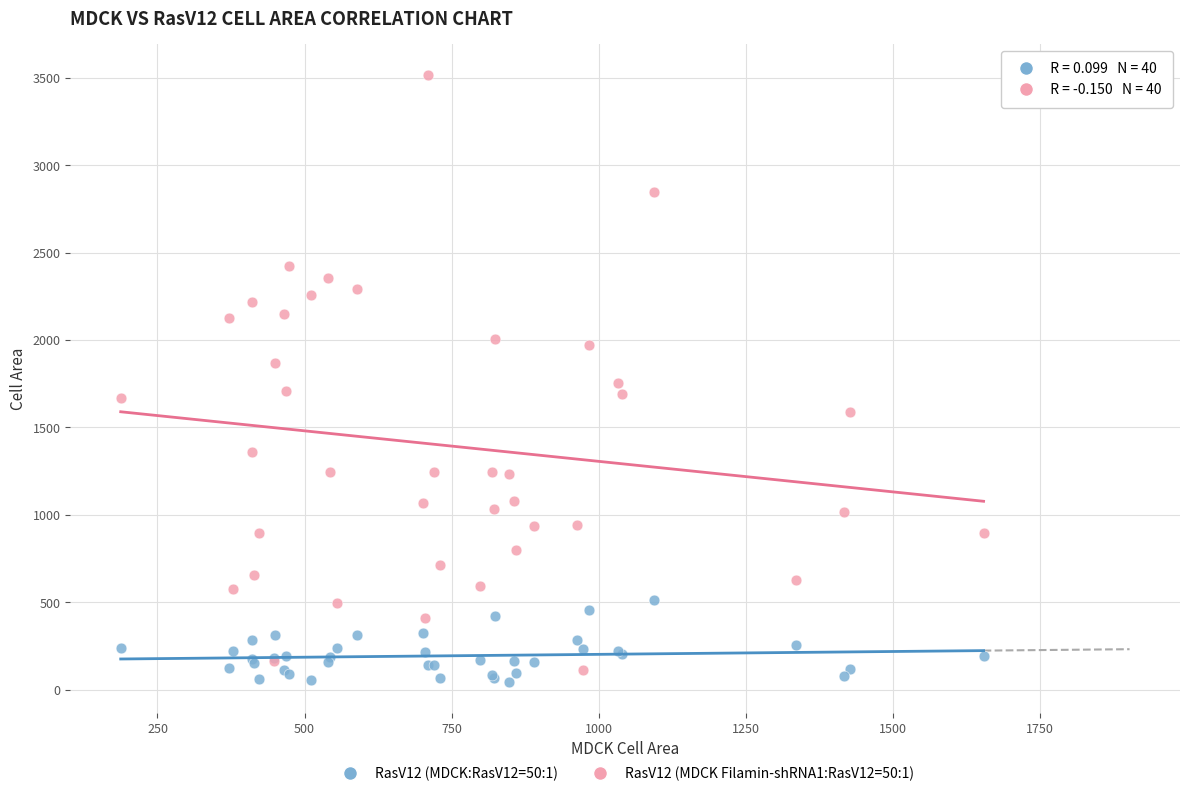

Which series reaches the maximum Y coordinate?

RasV12 (MDCK Filamin-shRNA1:RasV12=50:1)